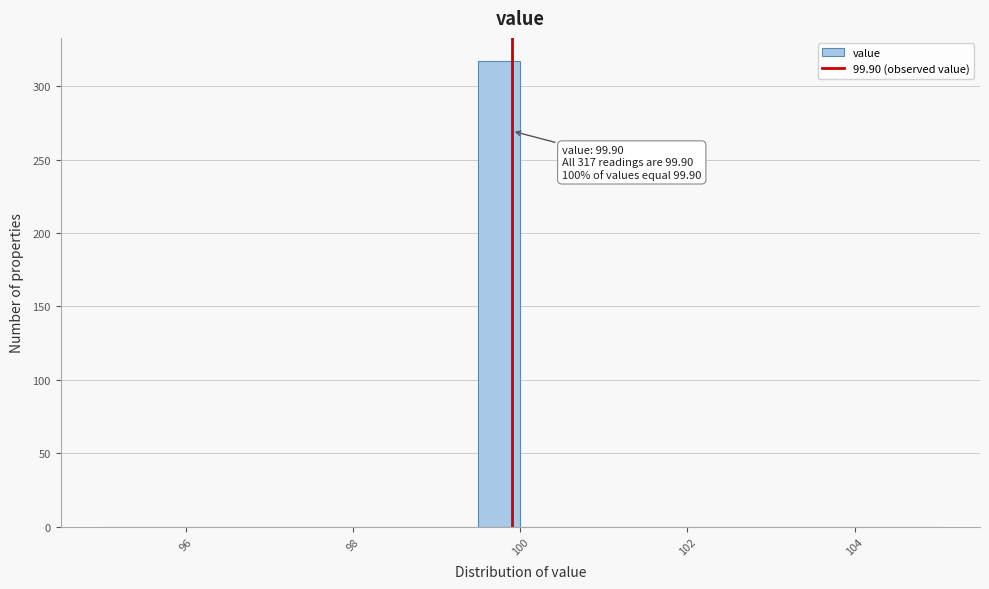

Read against the x-axis, roughly where is the centre of the tallest bar?

99.8